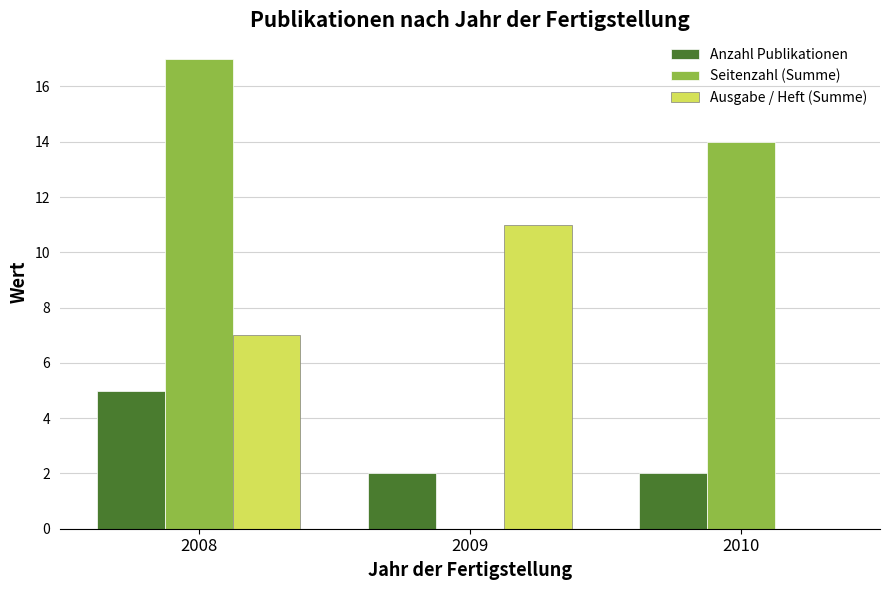

The value of Anzahl Publikationen at 2010 is 2. True or false?

True